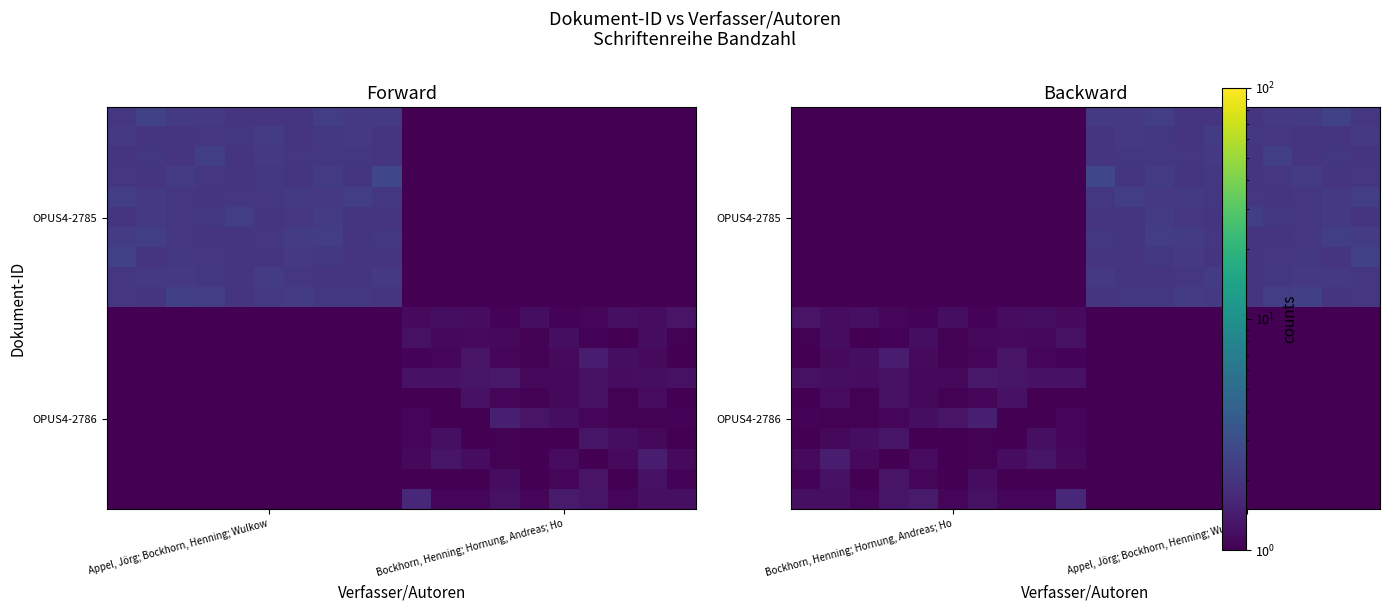

How many distinct data groups are displayed?

20